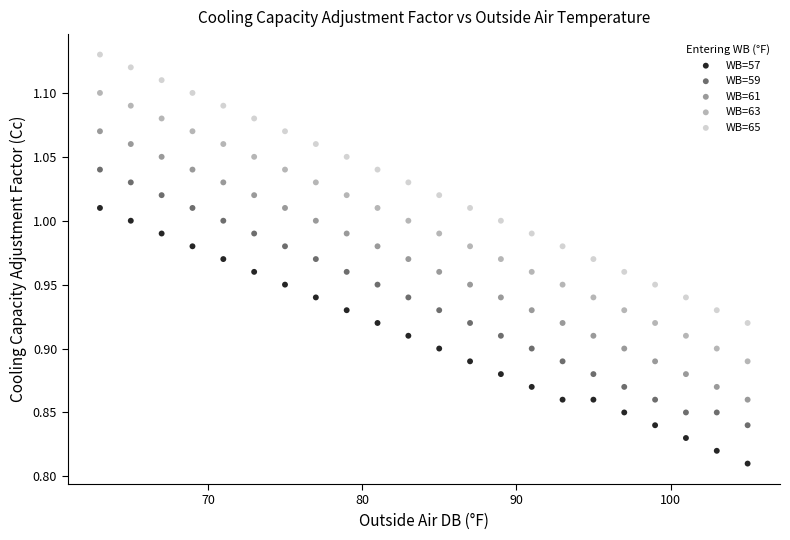

Which series contains the lowest Y value?

WB=57